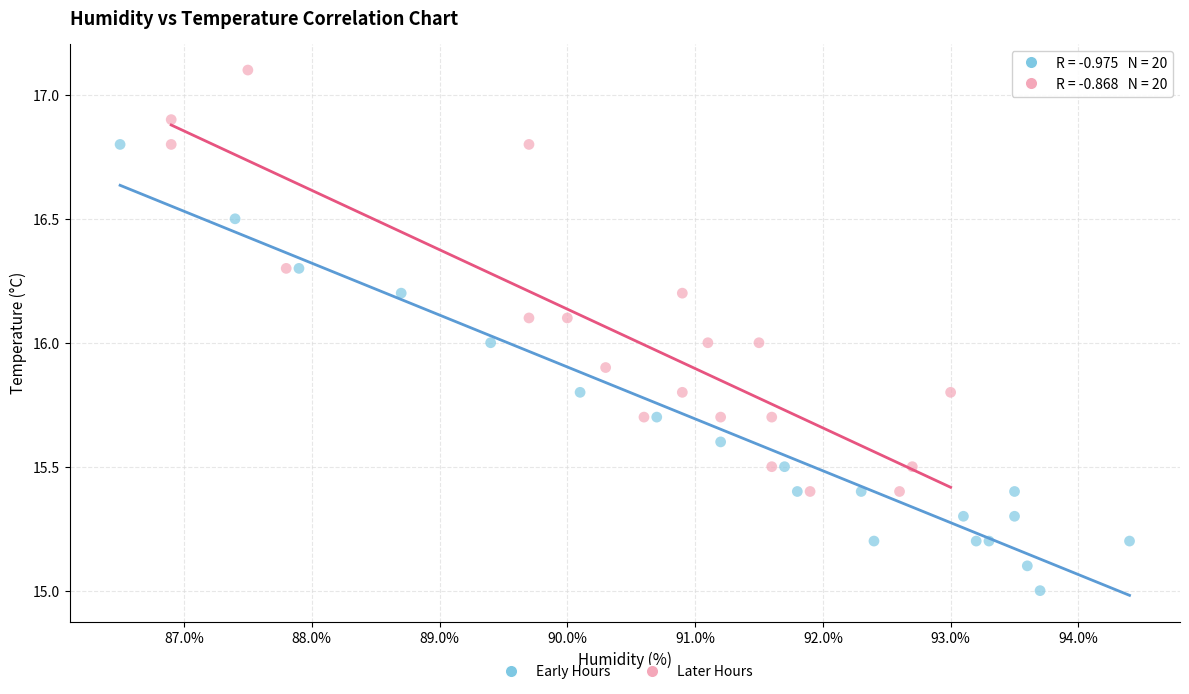

Which series has the largest Y range (max minus min)?

Early Hours